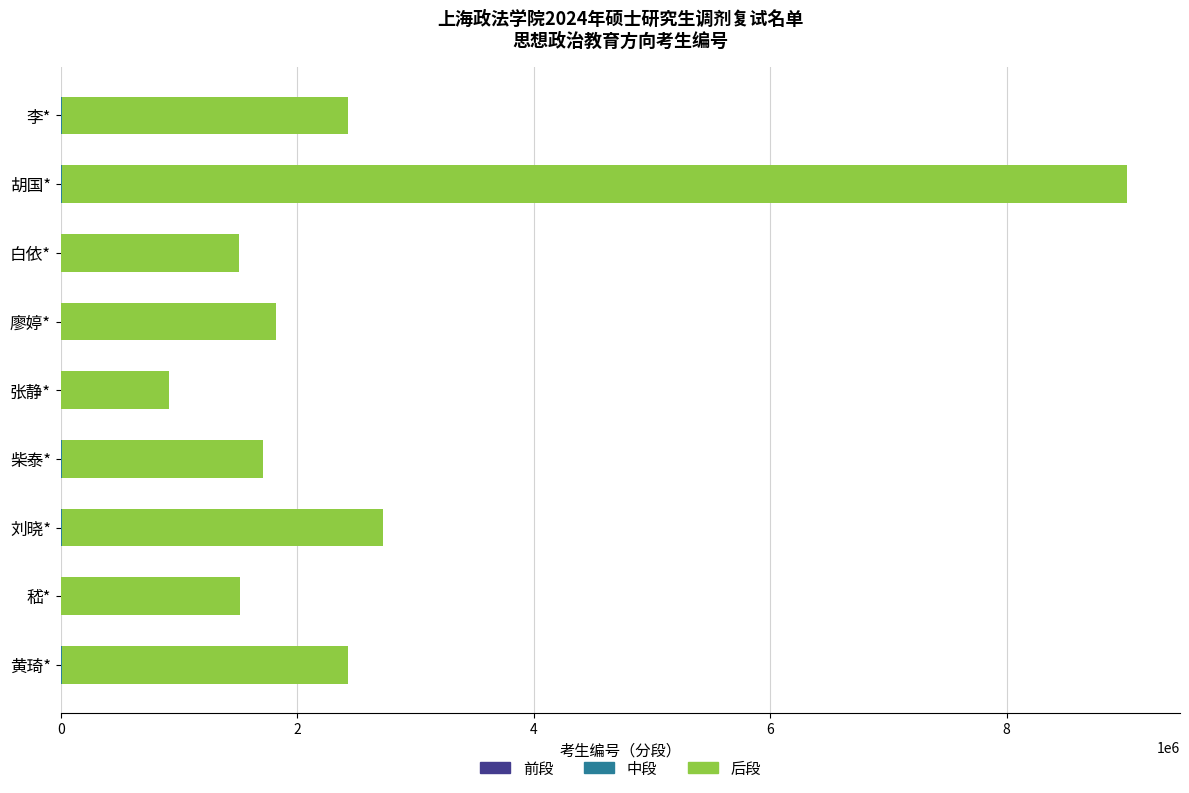

At which category is the sum across all series the highest?

胡国*